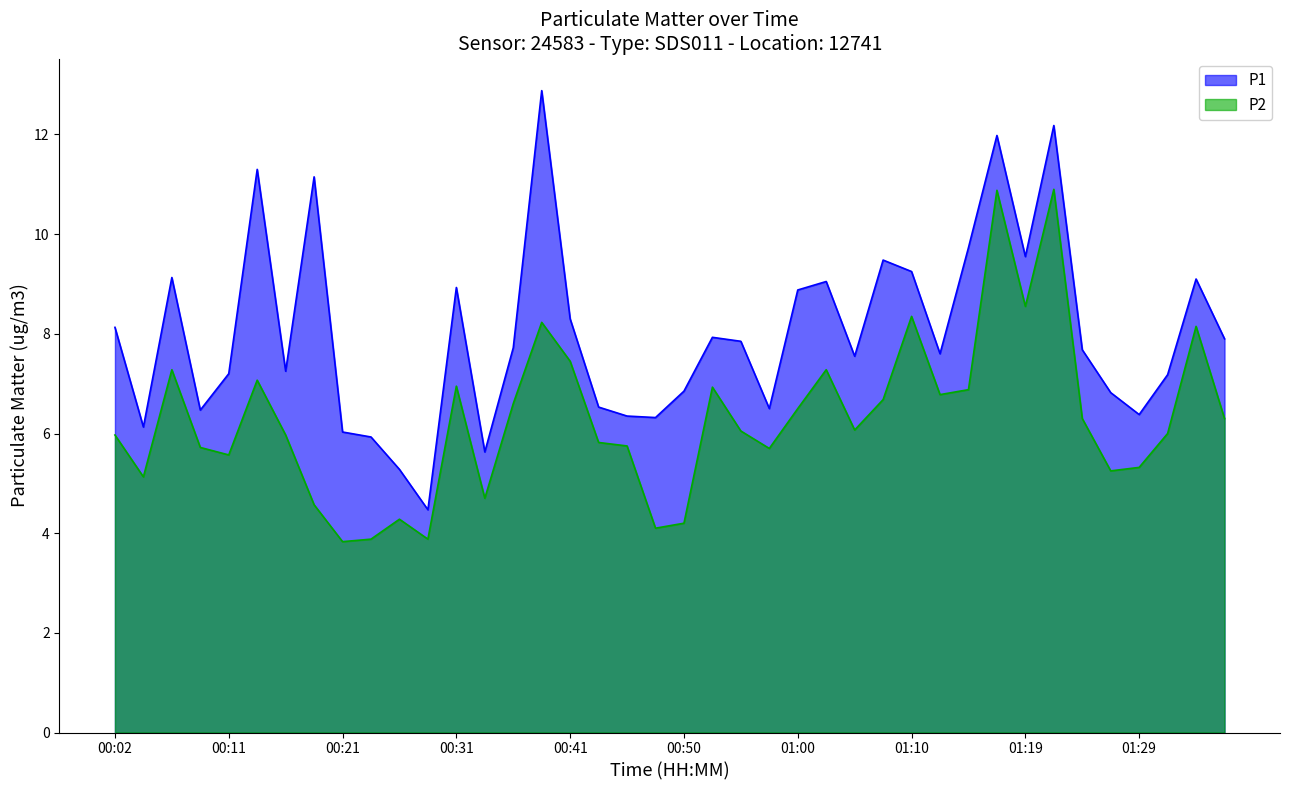

Does the chart have visible grid lines?

No